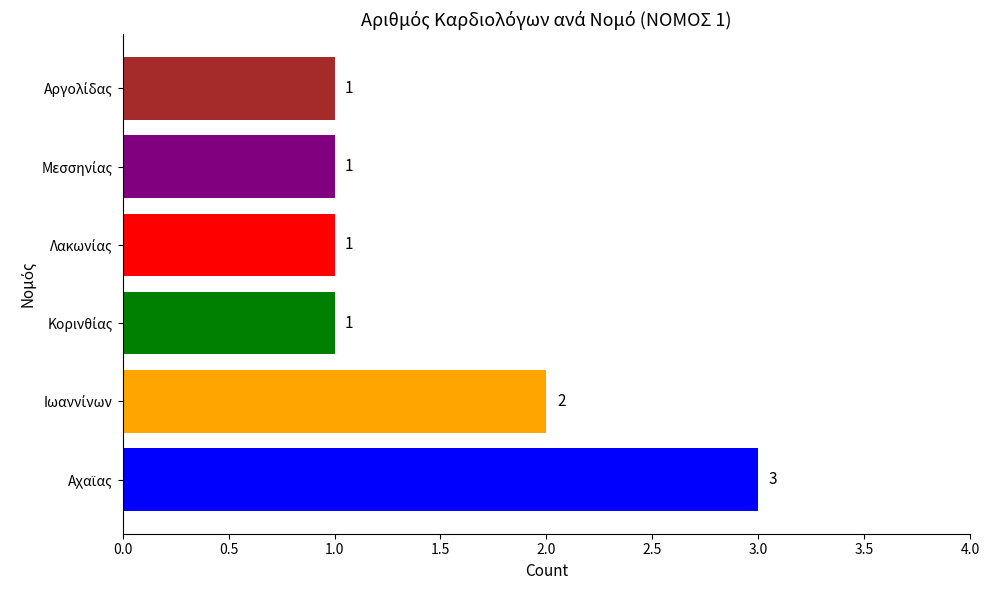

How many bars are there in total?

6